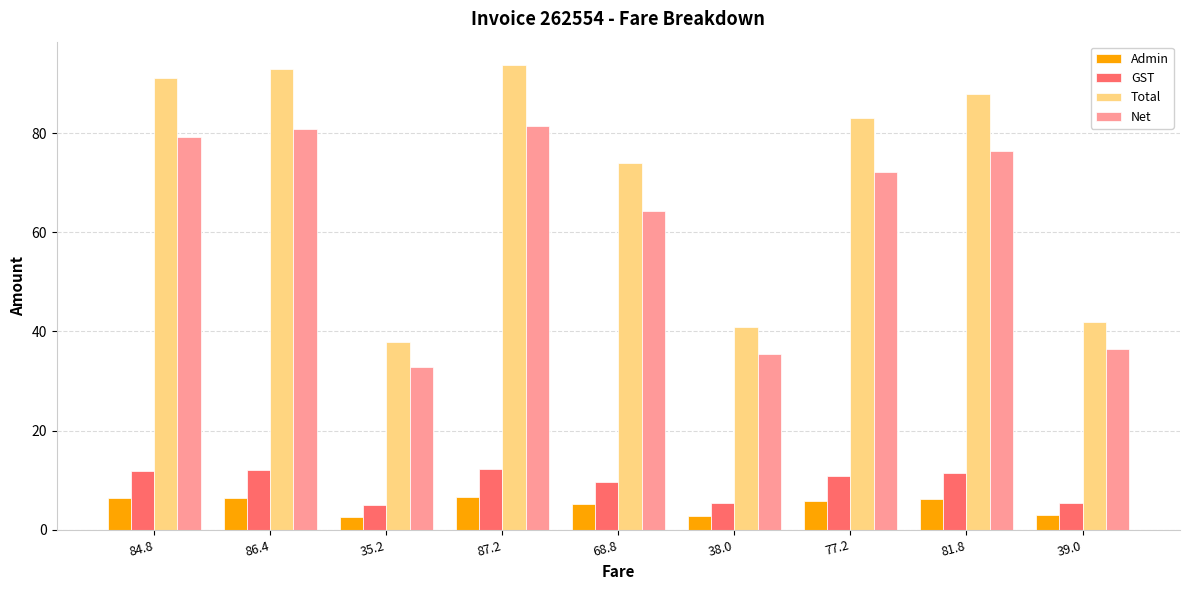

Rank the series by their maximum value, from highest to lowest.

Total, Net, GST, Admin